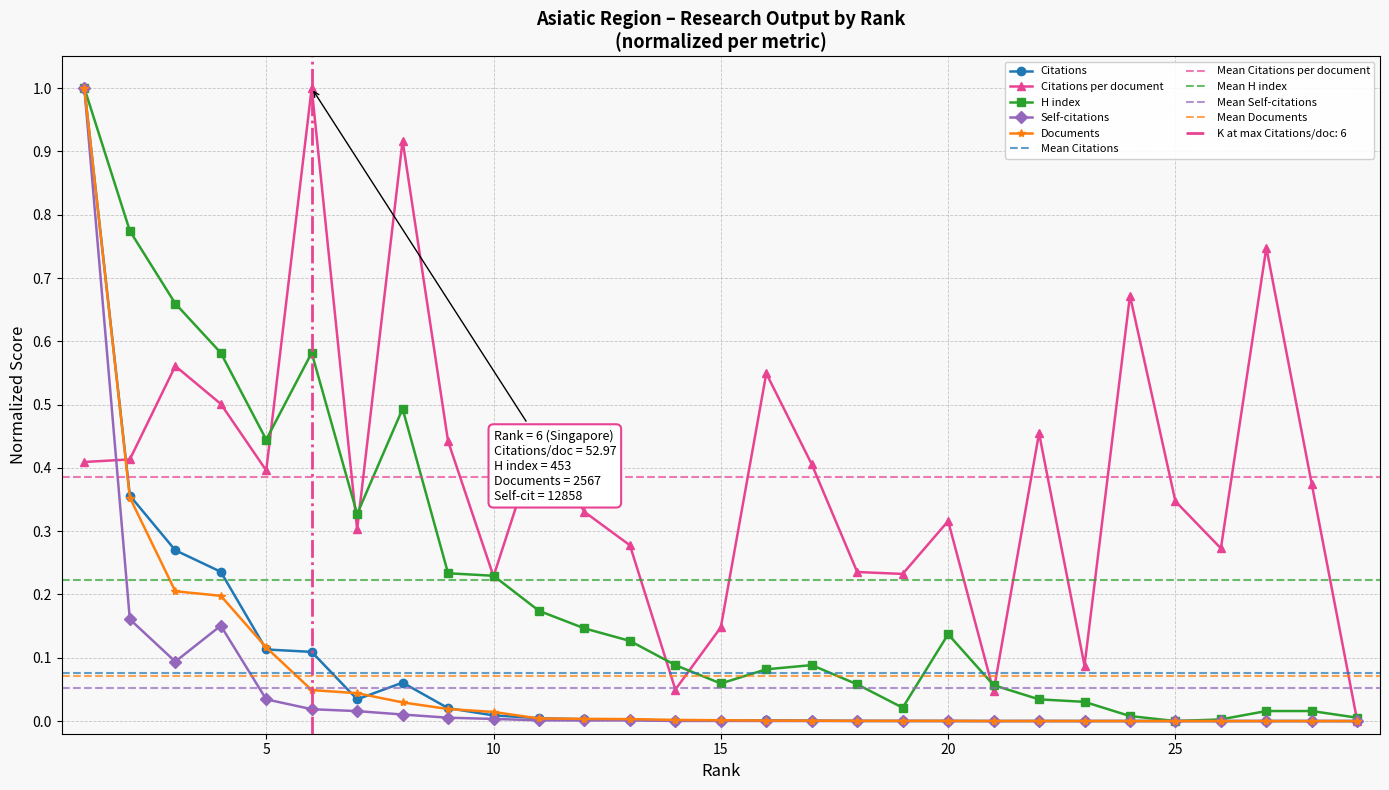

How many values in H index are above zero?

28